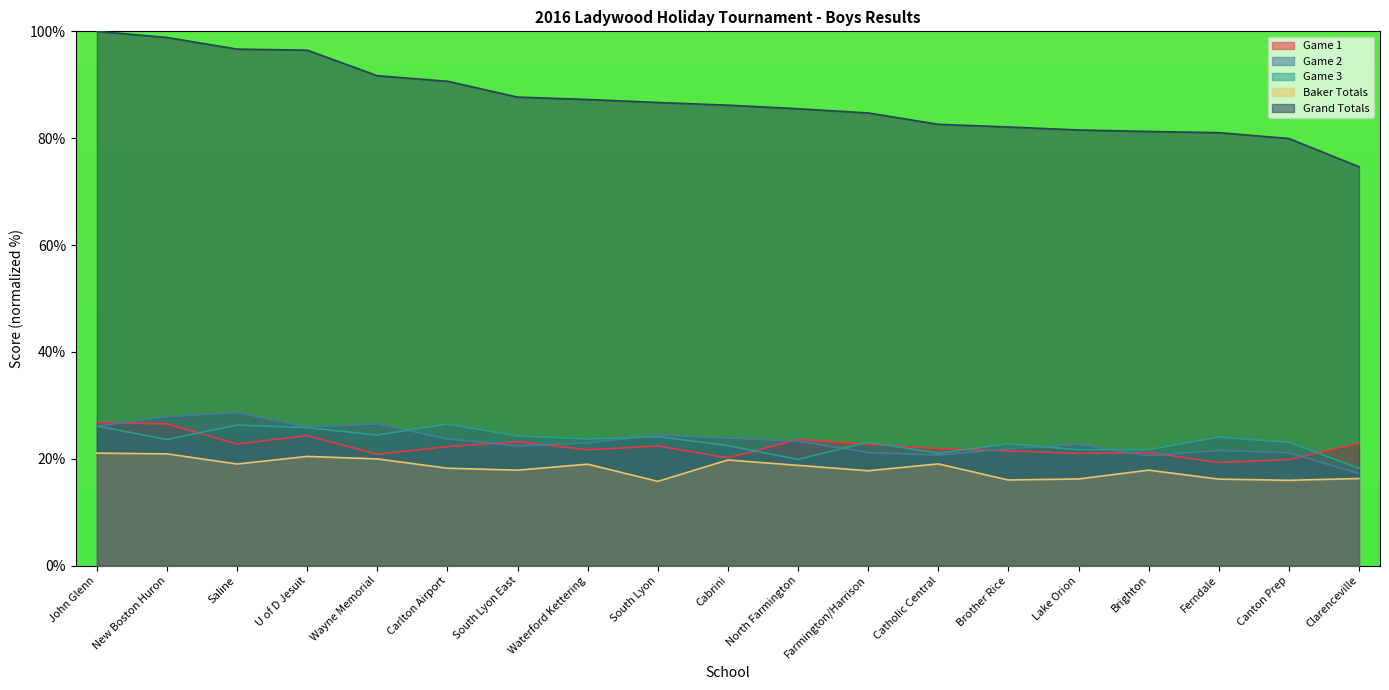

Where is the first local minimum for Game 3?

New Boston Huron